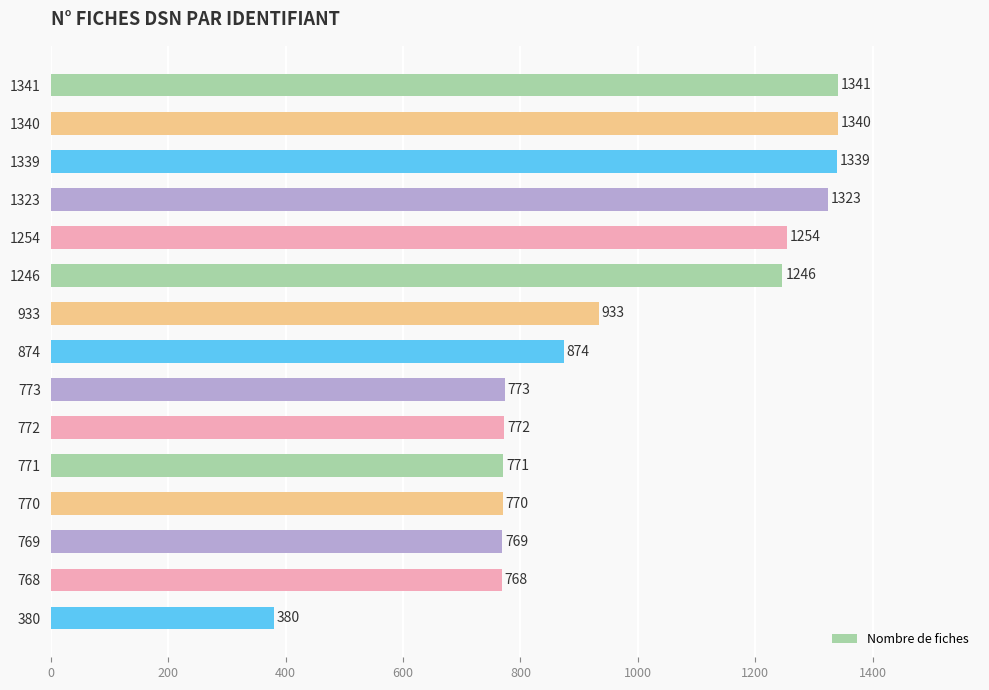

At which category does the chart reach its minimum across all series?

380